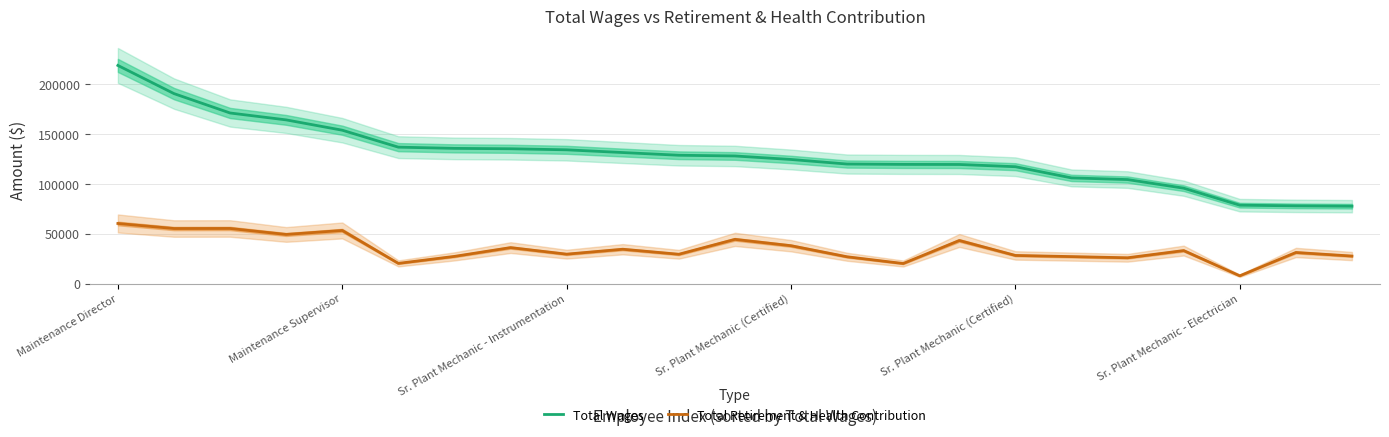

What is the highest value of the Total Retirement & Health Contribution series?

60274